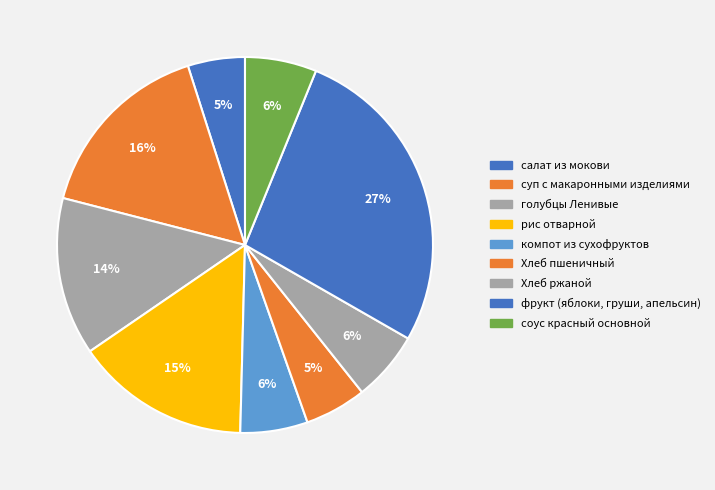

Is it true that соус красный основной is 1% of the pie?

False